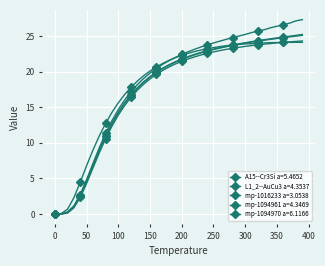

Does the chart display data point markers on the line(s)?

Yes